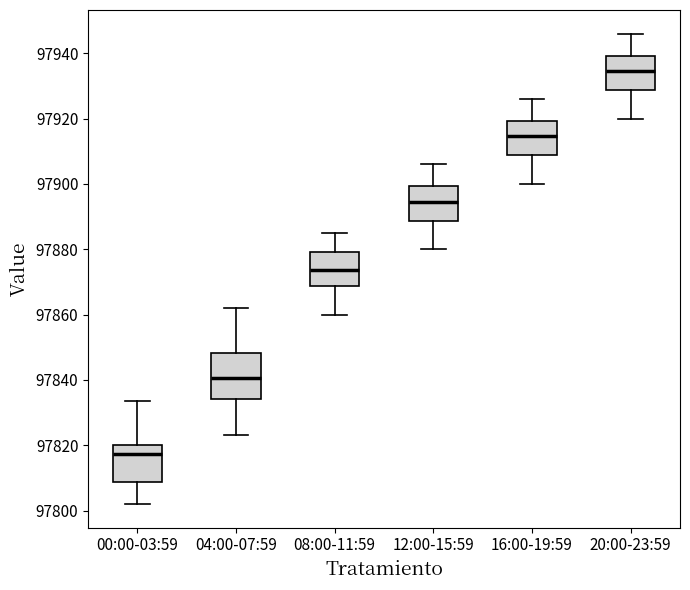

Where does the upper whisker of the box for 12:00-15:59 end on the y-axis? The values are not printed on the chart, so give them approximately, as read against the axis.

97906